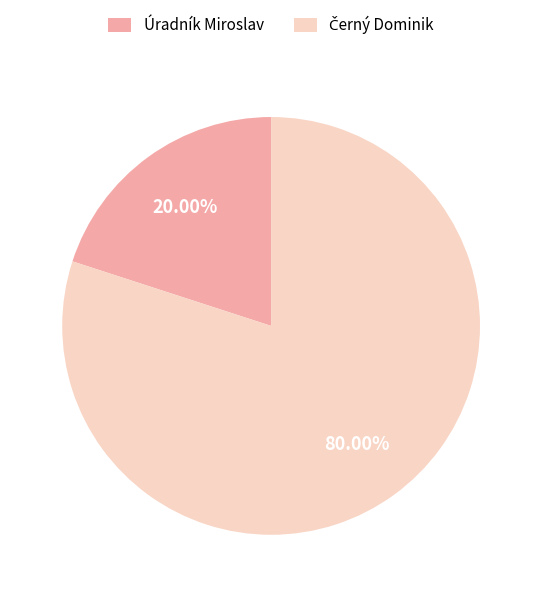

Is there a majority slice in this chart?

Yes